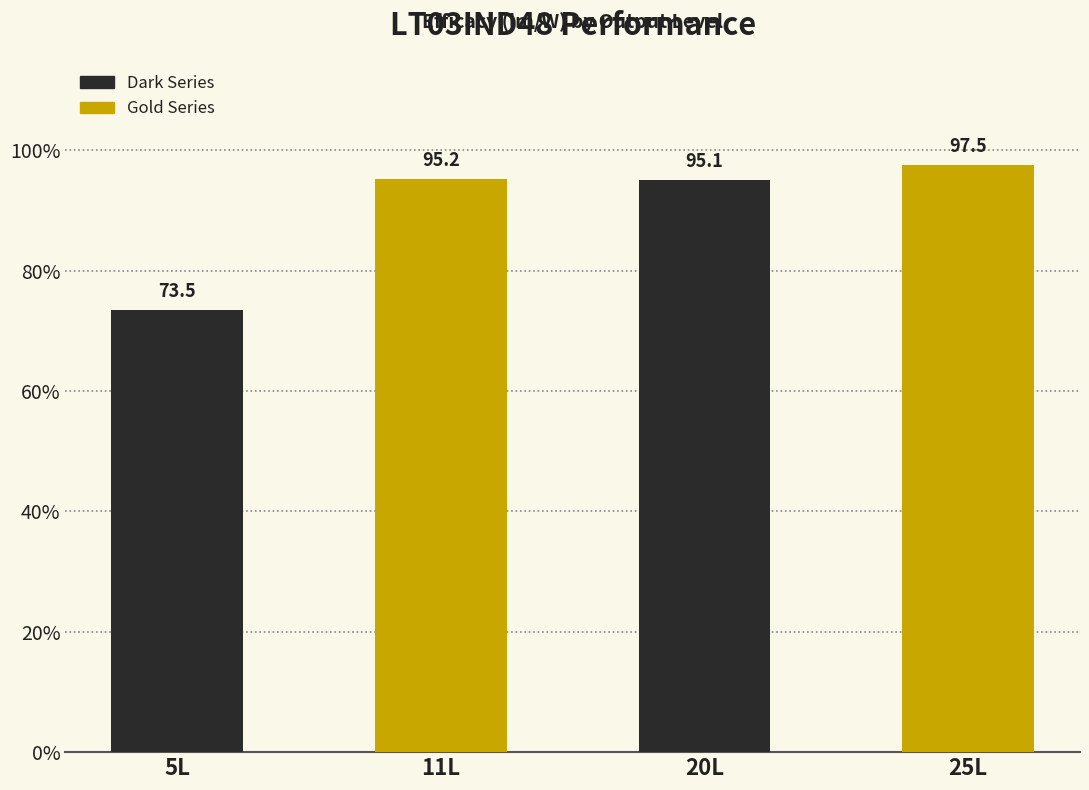

Reading right to left, transcribe all the data shown in this chart.

97.5	95.1	95.2	73.5